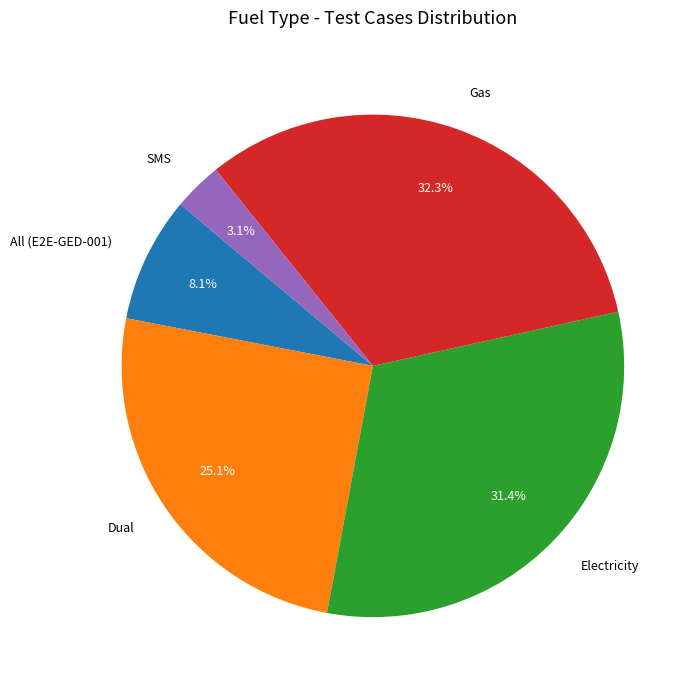

What is the largest slice in the pie chart?

Gas